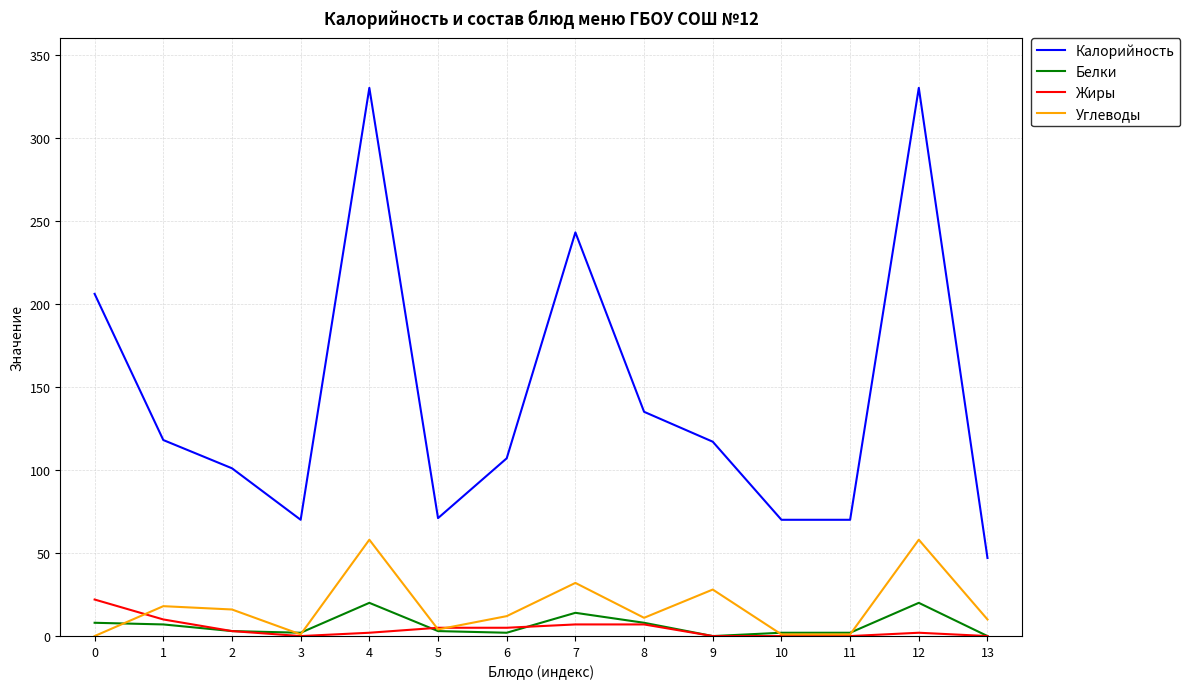

What are all the series names shown in the legend?

Калорийность, Белки, Жиры, Углеводы